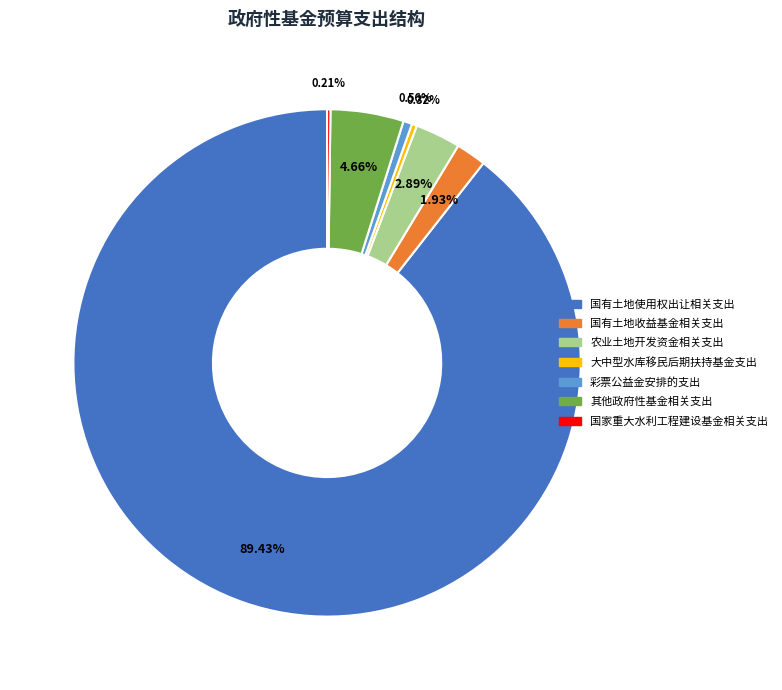

Do 农业土地开发资金相关支出 and 国有土地使用权出让相关支出 together represent more than half of the pie?

Yes